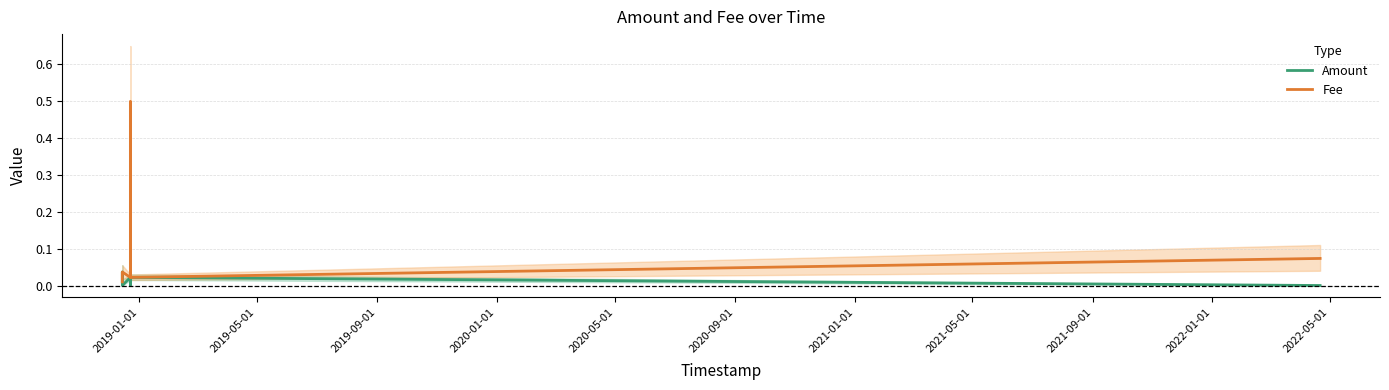

True or false: Fee has more than 0 interior local peaks.

True